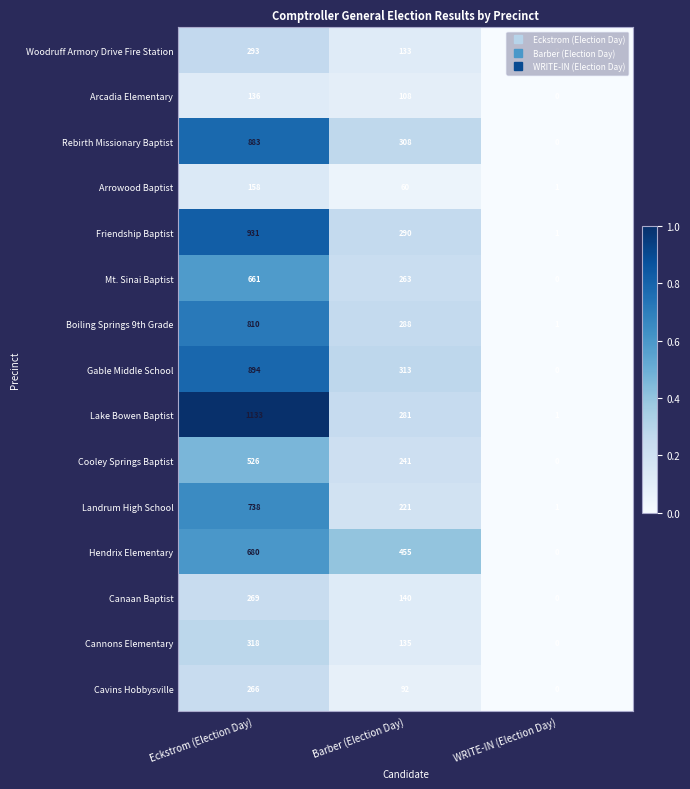

Which series has the widest spread of values?

Lake Bowen Baptist